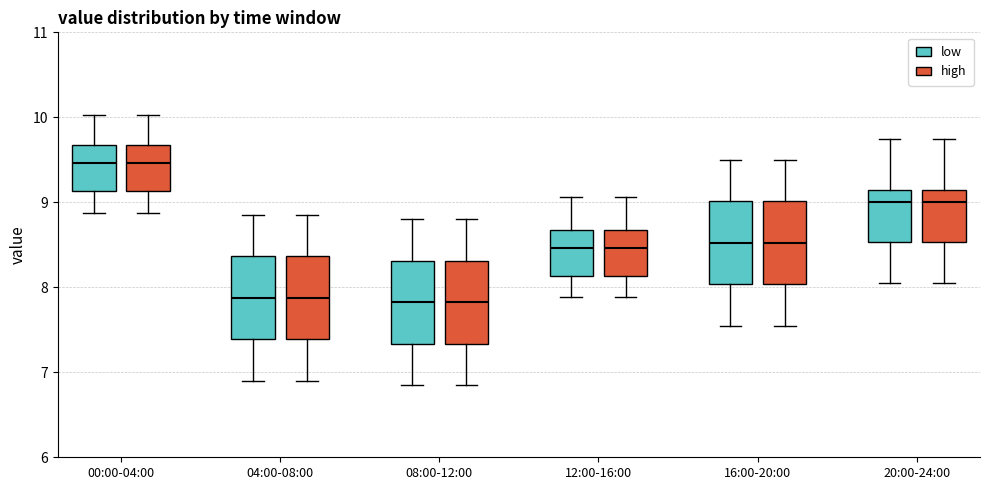

Reading left to right, transcribe this box plot: for each box, give where its median line is, the range the box spans, and where its two whiskers end, as read against the y-axis. The values are not printed on the chart, so give them approximately, as read against the axis.

00:00-04:00 (low): median 9.5, box 9.1 to 9.7, whiskers 8.9 to 10.0
00:00-04:00 (high): median 9.5, box 9.1 to 9.7, whiskers 8.9 to 10.0
04:00-08:00 (low): median 7.9, box 7.4 to 8.4, whiskers 6.9 to 8.9
04:00-08:00 (high): median 7.9, box 7.4 to 8.4, whiskers 6.9 to 8.9
08:00-12:00 (low): median 7.8, box 7.3 to 8.3, whiskers 6.9 to 8.8
08:00-12:00 (high): median 7.8, box 7.3 to 8.3, whiskers 6.9 to 8.8
12:00-16:00 (low): median 8.5, box 8.1 to 8.7, whiskers 7.9 to 9.1
12:00-16:00 (high): median 8.5, box 8.1 to 8.7, whiskers 7.9 to 9.1
16:00-20:00 (low): median 8.5, box 8.0 to 9.0, whiskers 7.6 to 9.5
16:00-20:00 (high): median 8.5, box 8.0 to 9.0, whiskers 7.6 to 9.5
20:00-24:00 (low): median 9.0, box 8.5 to 9.1, whiskers 8.1 to 9.8
20:00-24:00 (high): median 9.0, box 8.5 to 9.1, whiskers 8.1 to 9.8